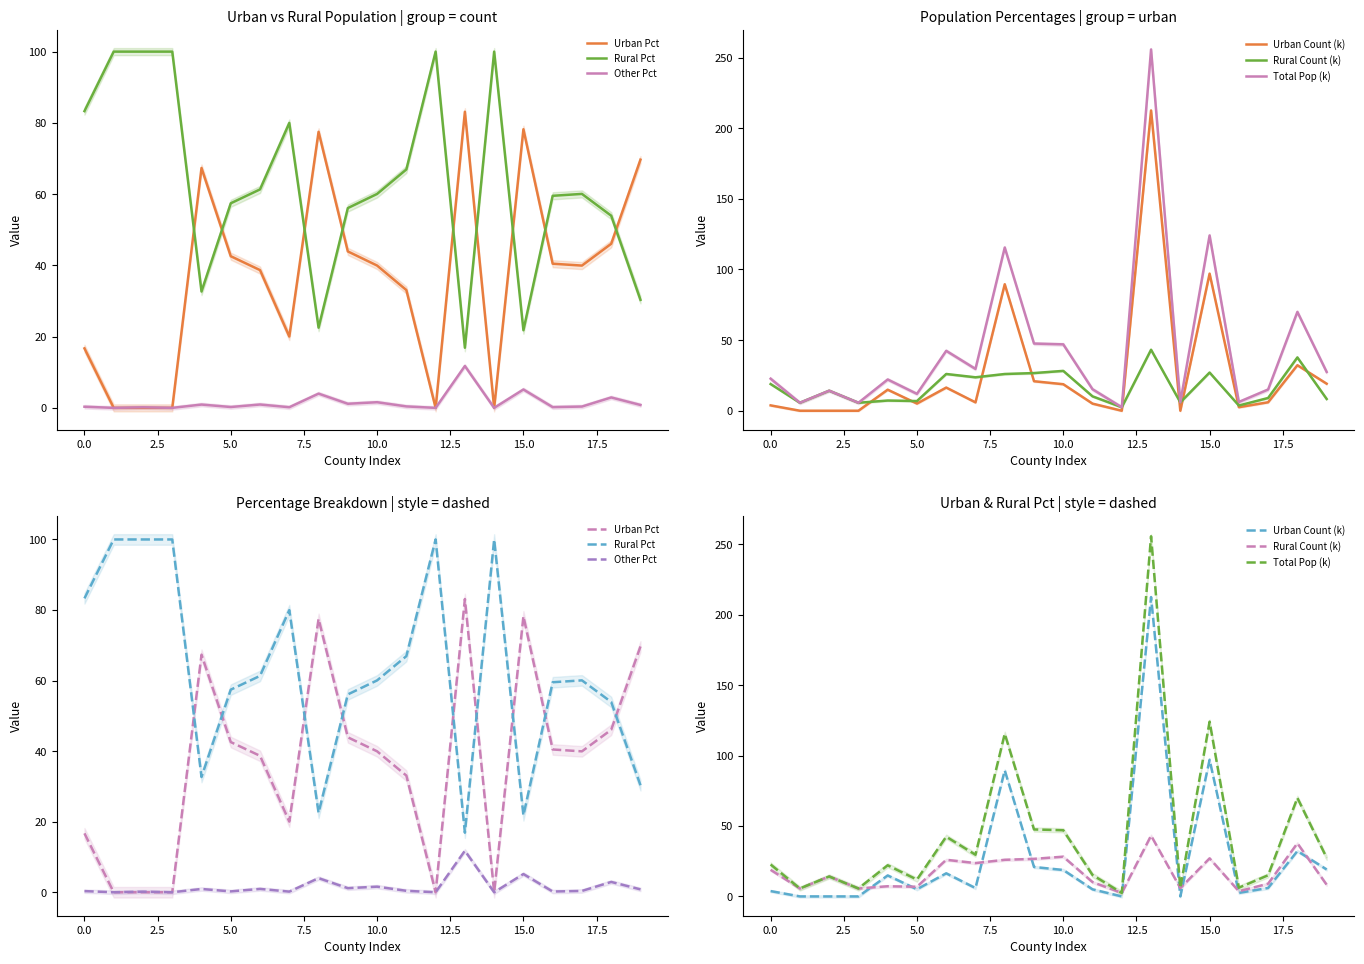

Is it true that Rural Pct equals 60.0 at 10?

True